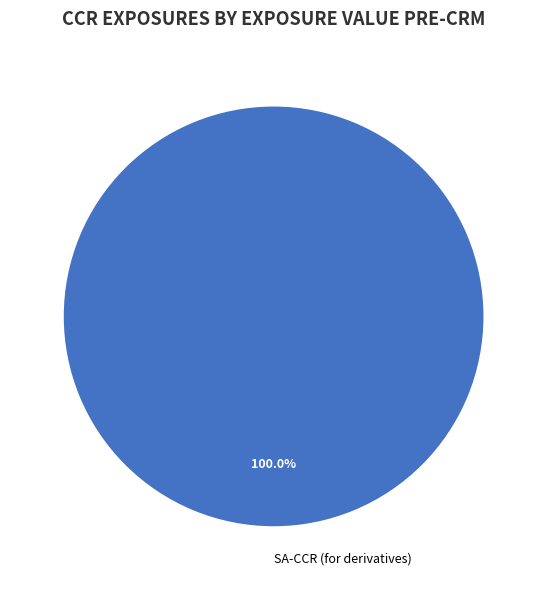

Rank the categories by value from highest to lowest.

SA-CCR (for derivatives)